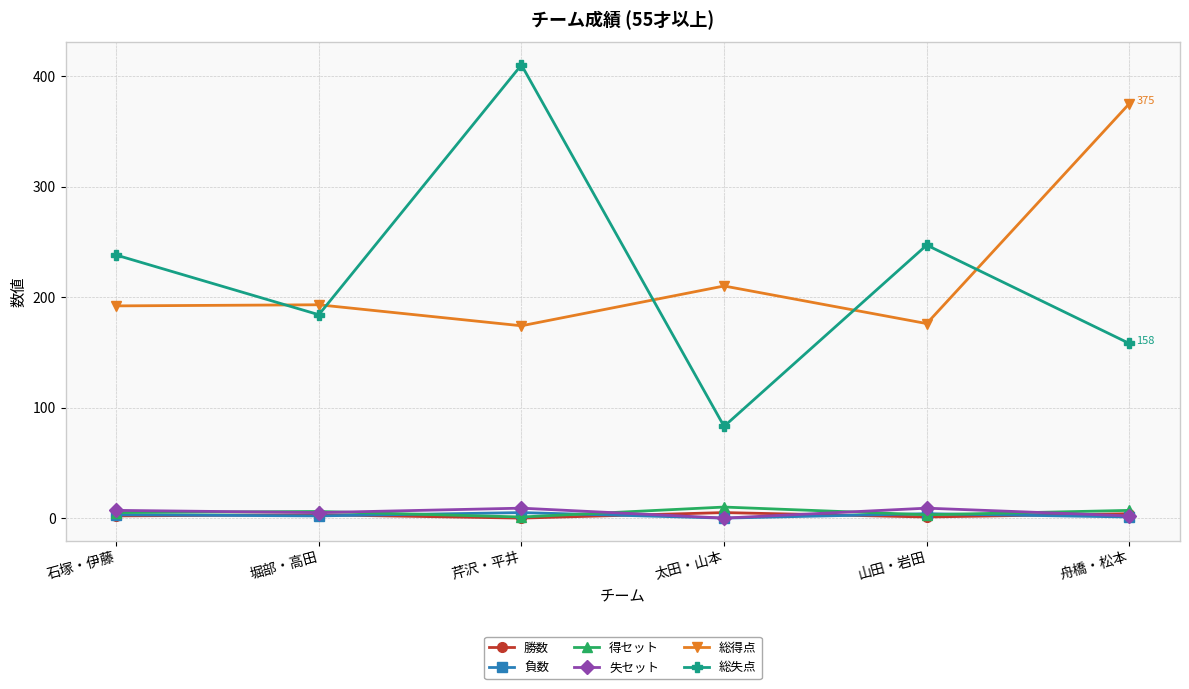

What is the greatest value displayed?

410